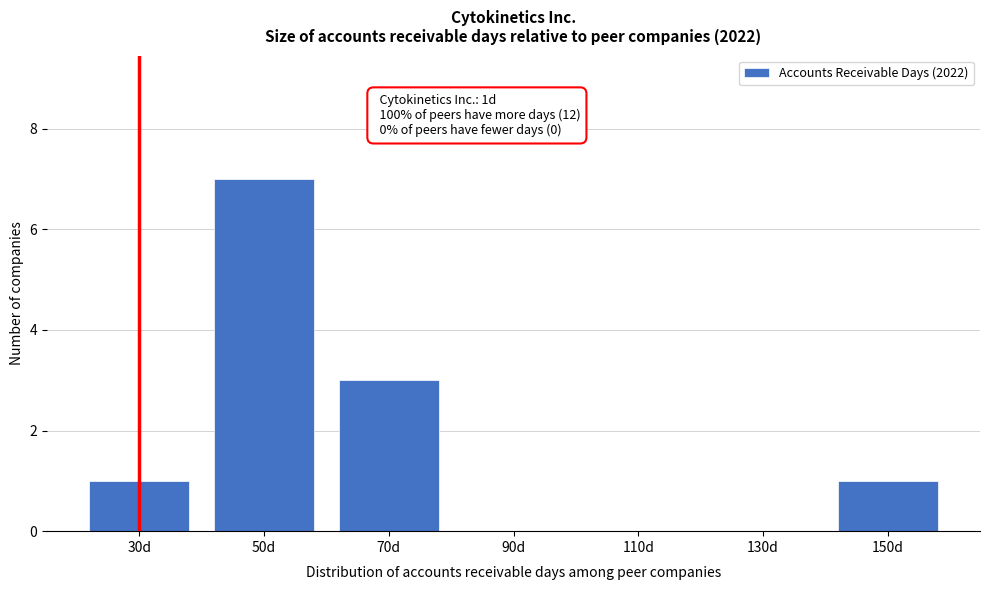

Reading right to left, extract all data points from this chart.

150d=1	130d=0	110d=0	90d=0	70d=3	50d=7	30d=1